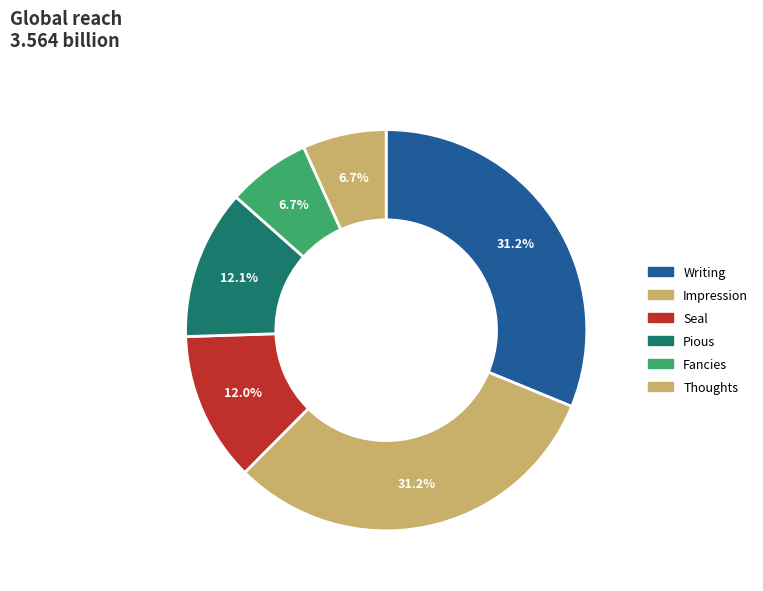

Which category has the smallest portion of the pie?

Fancies